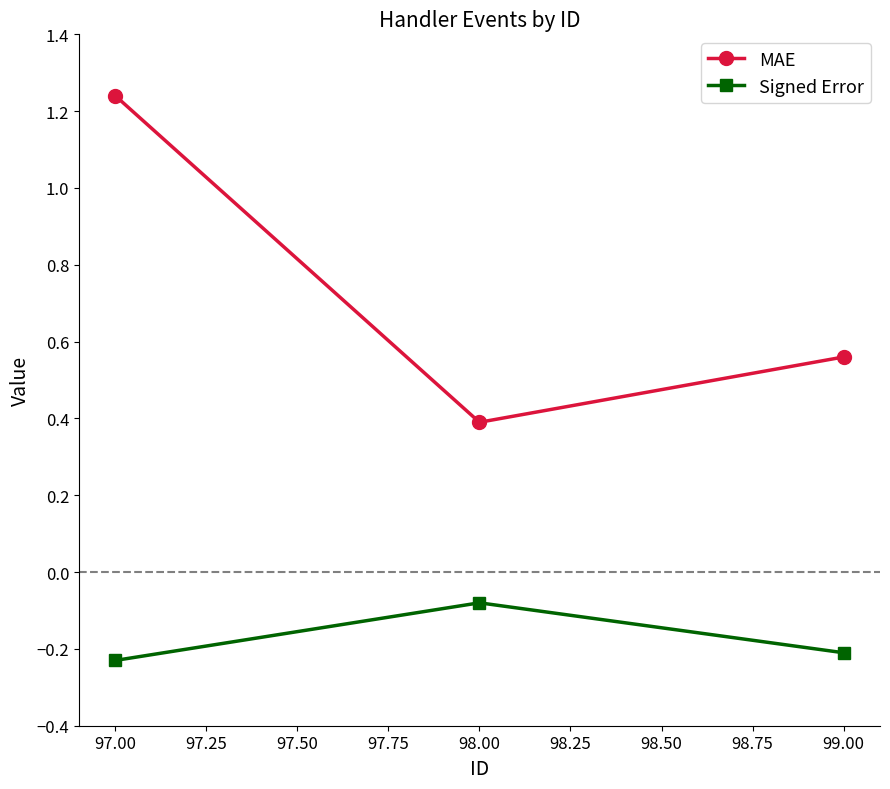

Does the chart display data point markers on the line(s)?

Yes